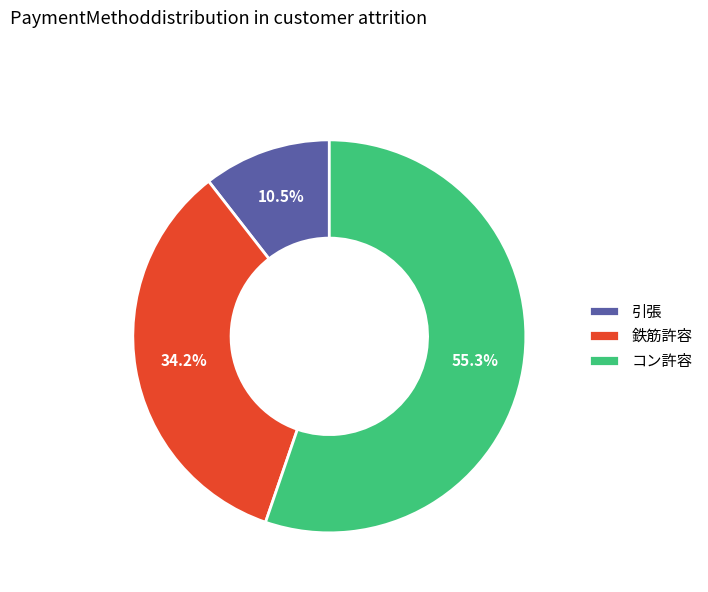

To the nearest percent, what is the difference between the 鉄筋許容 and 引張 slice percentages?

24%